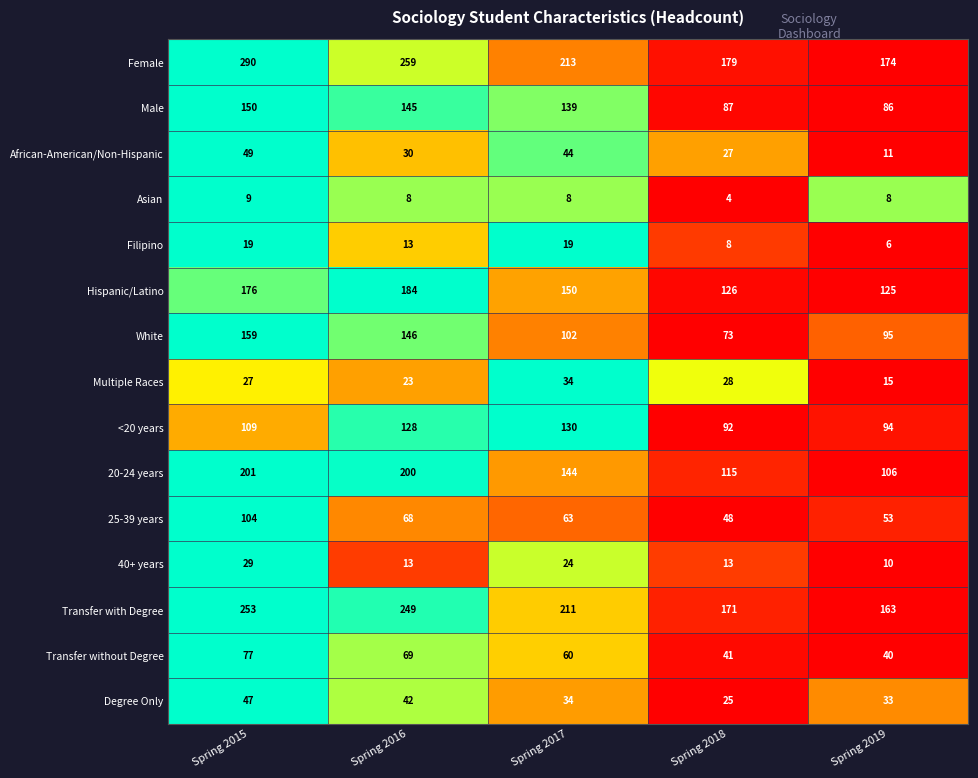

The value of Male at Spring 2019 is 28. True or false?

False